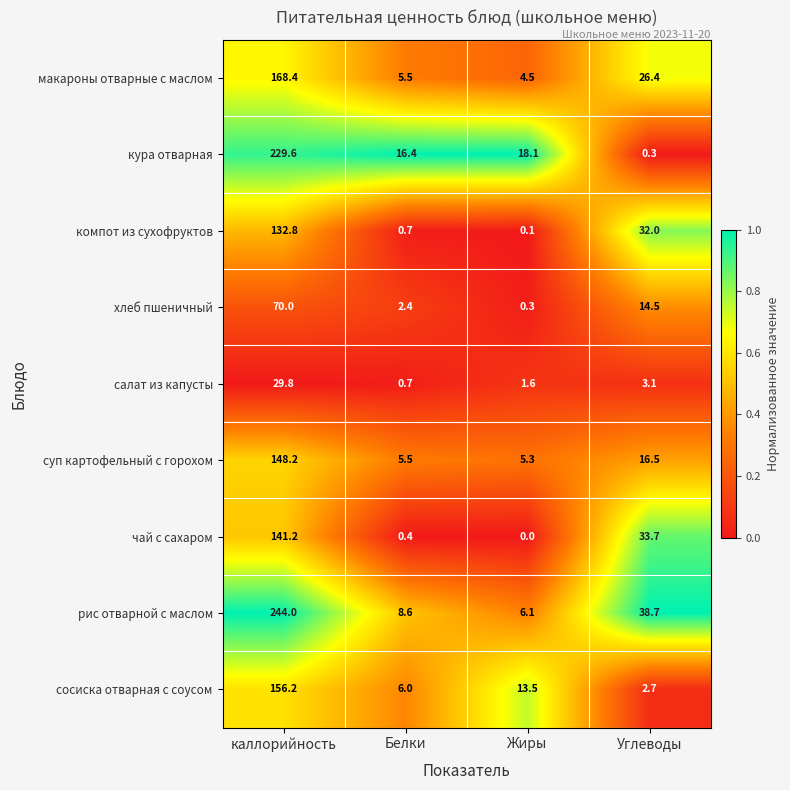

Rank the series by their maximum value, from highest to lowest.

рис отварной с маслом, кура отварная, макароны отварные с маслом, сосиска отварная с соусом, суп картофельный с горохом, чай с сахаром, компот из сухофруктов, хлеб пшеничный, салат из капусты